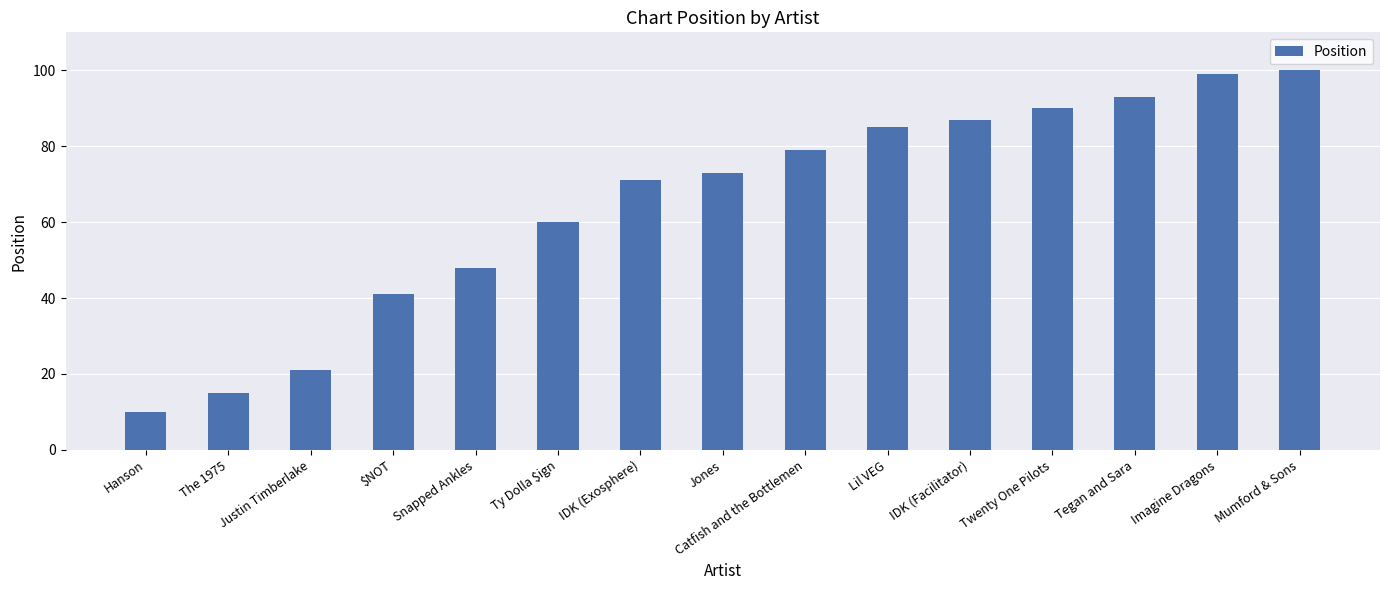

List the labels in order of value, largest first.

Mumford & Sons, Imagine Dragons, Tegan and Sara, Twenty One Pilots, IDK (Facilitator), Lil VEG, Catfish and the Bottlemen, Jones, IDK (Exosphere), Ty Dolla $ign, Snapped Ankles, $NOT, Justin Timberlake, The 1975, Hanson